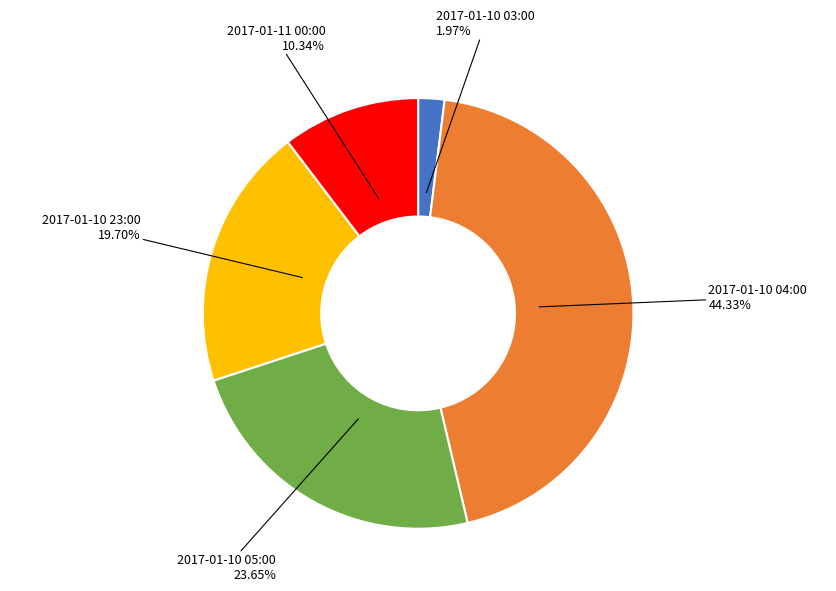

The 2017-01-10 05:00 slice represents 24% of the pie. True or false?

True